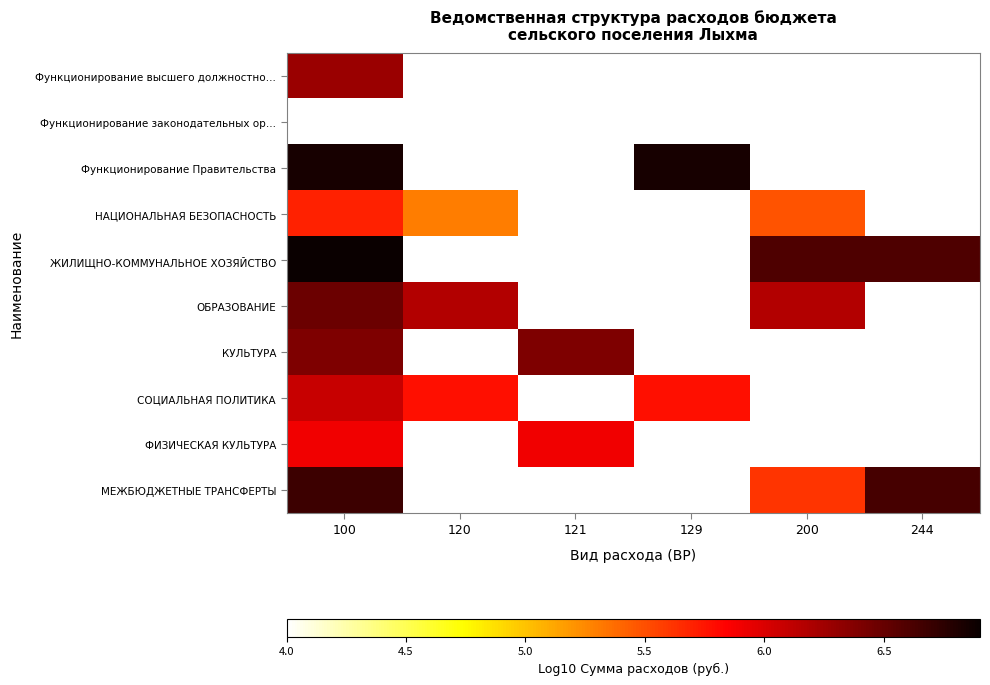

Which category has the lowest value across all series?

100